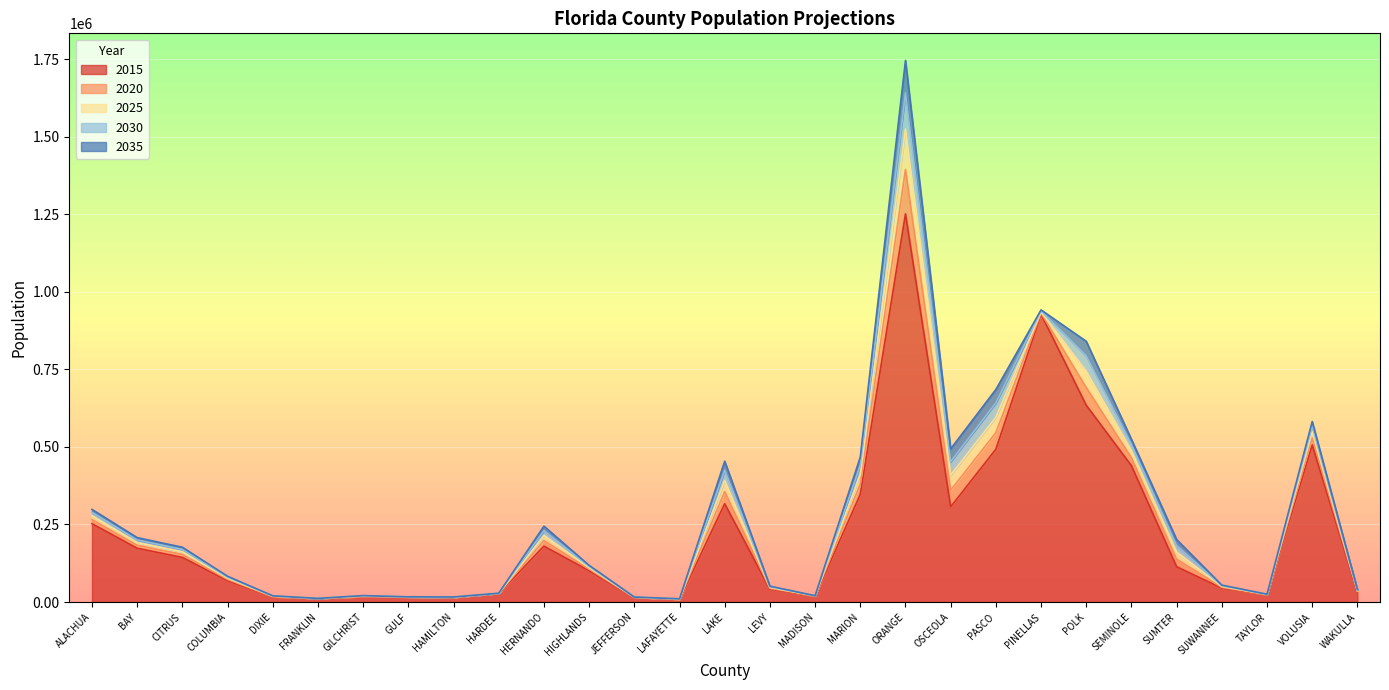

True or false: 2025 has more than 0 points higher than both neighbors.

True